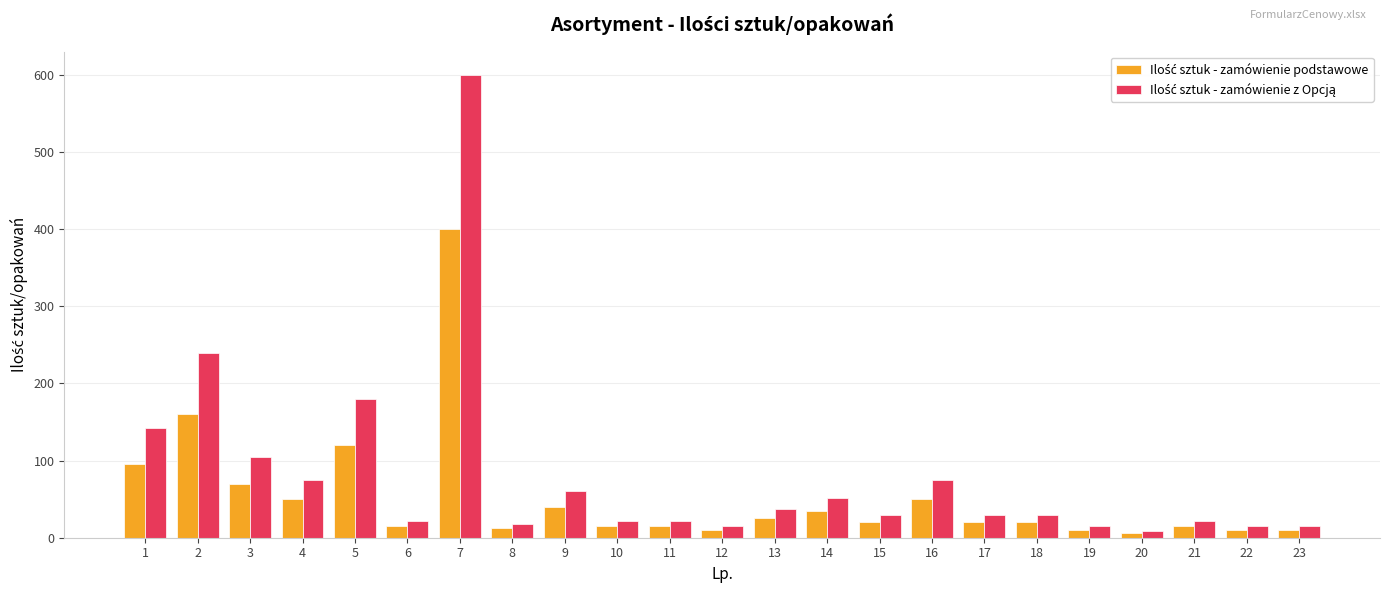

Count the number of data series in this chart.

2